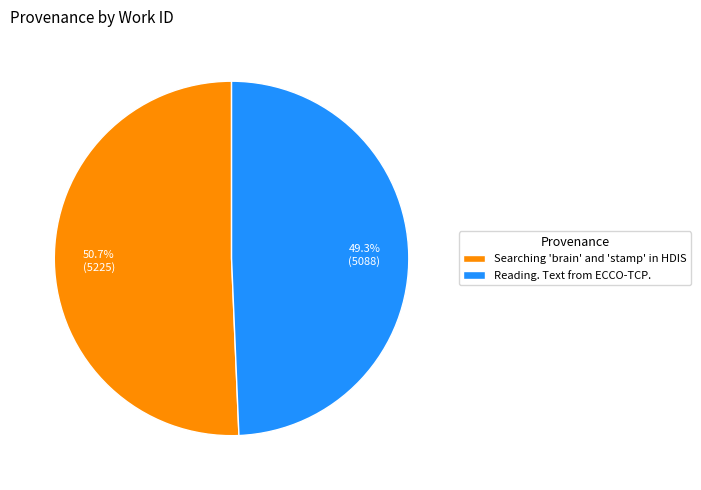

Is the sum of Reading. Text from ECCO-TCP. and Searching 'brain' and 'stamp' in HDIS greater than half?

Yes